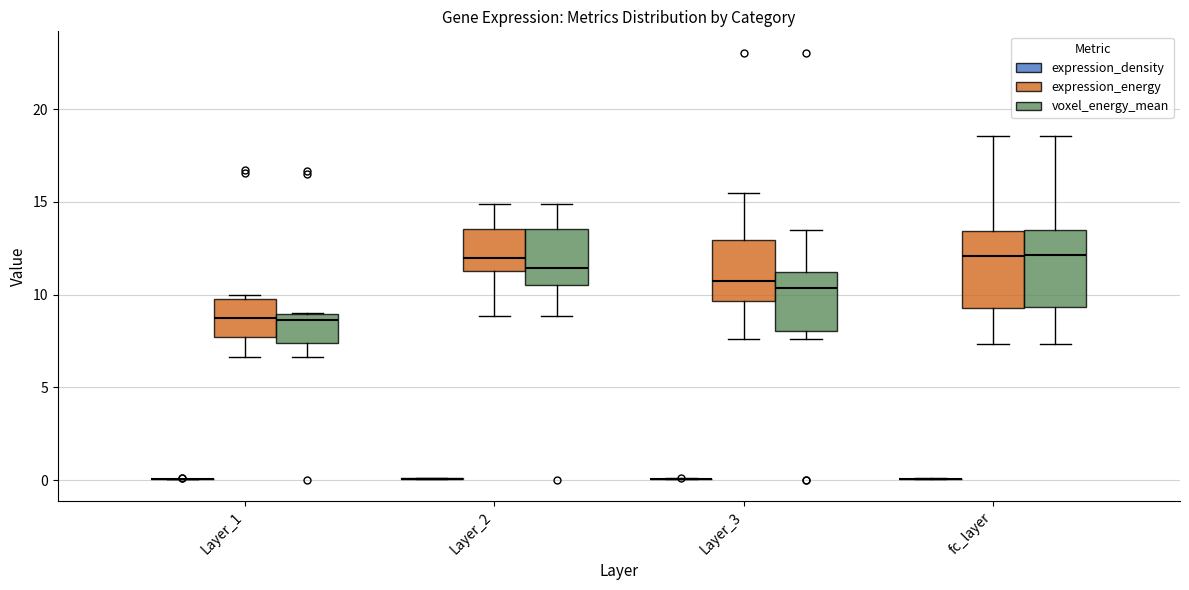

Reading left to right, read every box against the y-axis: the position of its median line, the range the box covers, and the ends of its whiskers. The values are not printed on the chart, so give them approximately, as read against the axis.

Layer_1 (expression_density): box collapsed to a line at 0.0, whiskers 0.0 to 0.0
Layer_1 (expression_energy): median 9.0, box 7.5 to 9.5, whiskers 6.5 to 10.0
Layer_1 (voxel_energy_mean): median 8.5, box 7.5 to 9.0, whiskers 6.5 to 9.0
Layer_2 (expression_density): box collapsed to a line at 0.0, whiskers 0.0 to 0.0
Layer_2 (expression_energy): median 12.0, box 11.5 to 13.5, whiskers 9.0 to 15.0
Layer_2 (voxel_energy_mean): median 11.5, box 10.5 to 13.5, whiskers 9.0 to 15.0
Layer_3 (expression_density): box collapsed to a line at 0.0, whiskers 0.0 to 0.0
Layer_3 (expression_energy): median 10.5, box 9.5 to 13.0, whiskers 7.5 to 15.5
Layer_3 (voxel_energy_mean): median 10.5, box 8.0 to 11.0, whiskers 7.5 to 13.5
fc_layer (expression_density): box collapsed to a line at 0.0, whiskers 0.0 to 0.0
fc_layer (expression_energy): median 12.0, box 9.5 to 13.5, whiskers 7.5 to 18.5
fc_layer (voxel_energy_mean): median 12.0, box 9.5 to 13.5, whiskers 7.5 to 18.5